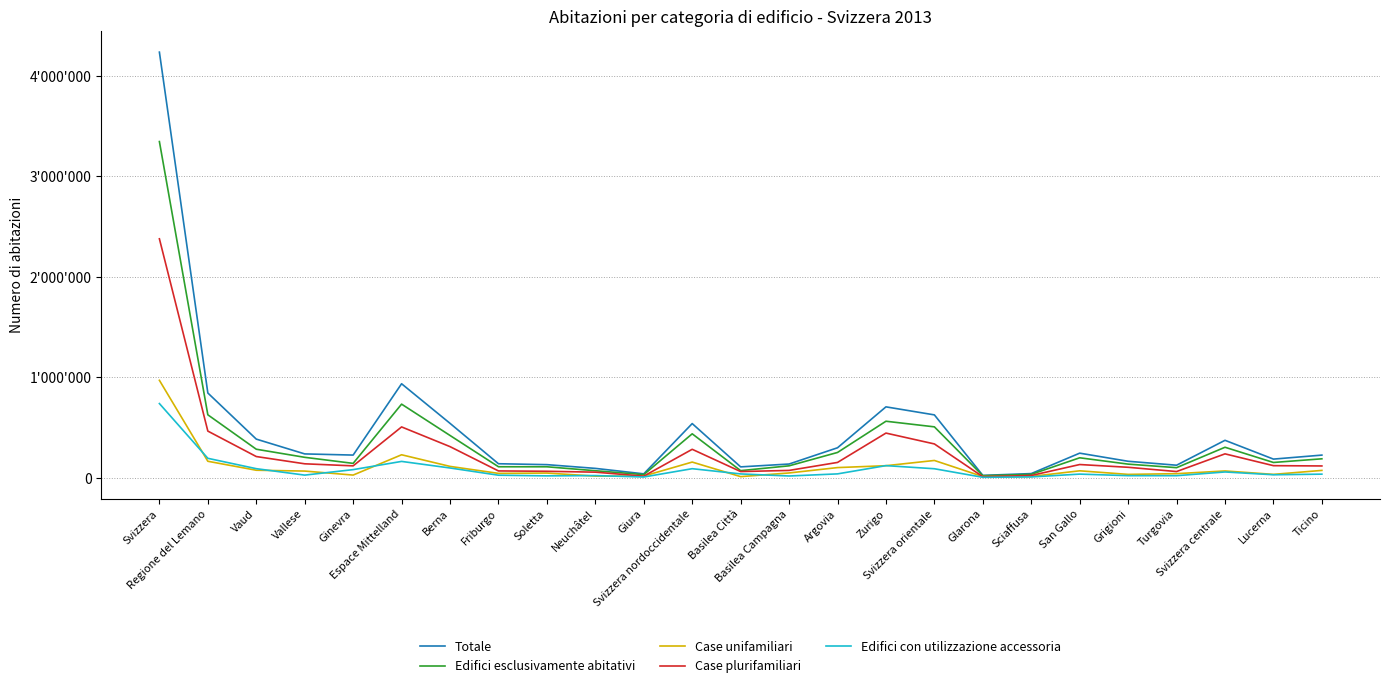

What is the difference between the maximum and second lowest values in the Edifici esclusivamente abitativi series?

3315651